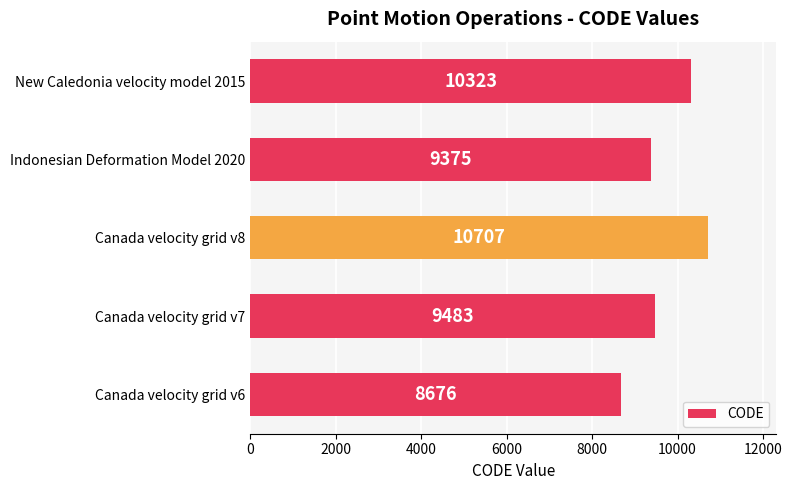

Which category has the highest value across all series?

Canada velocity grid v8